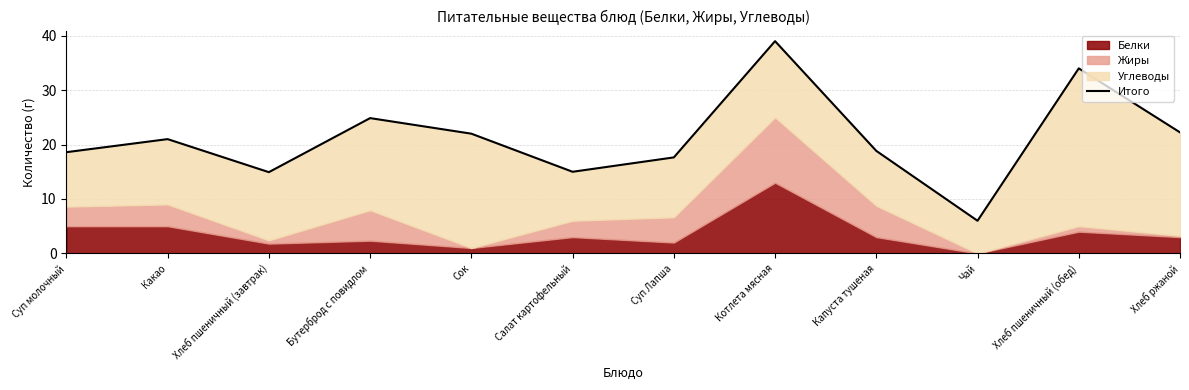

How many lines are shown in the chart?

1